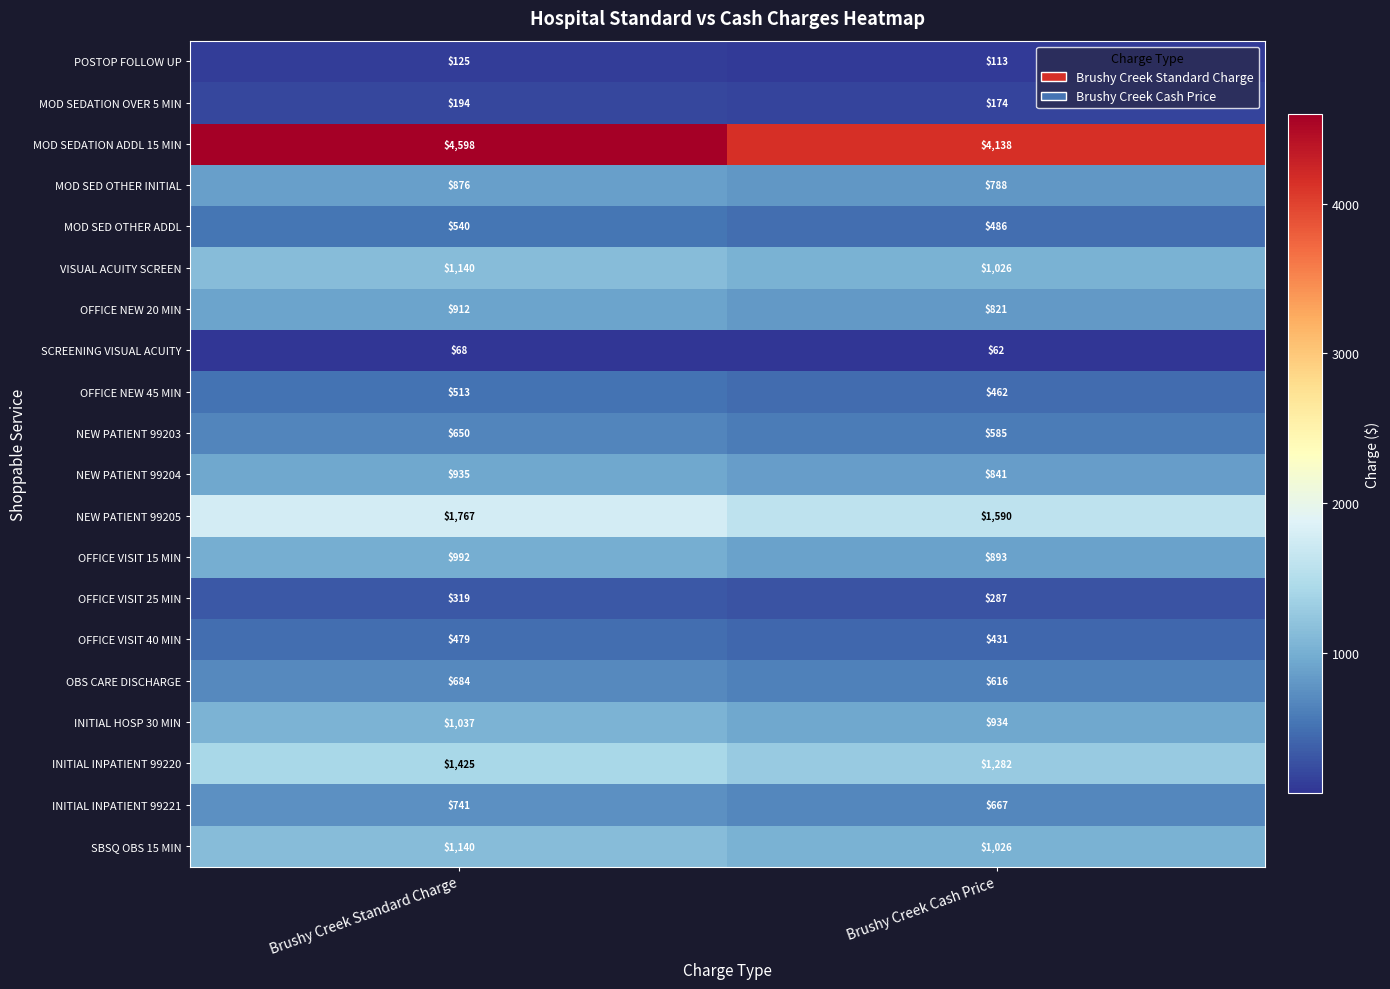

Which label corresponds to the largest value in the chart?

Brushy Creek Standard Charge